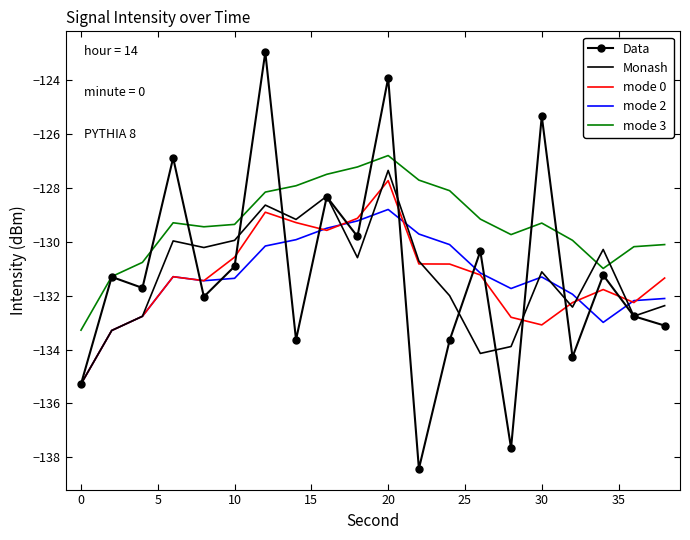

Which series has the largest total across all categories?

mode 3